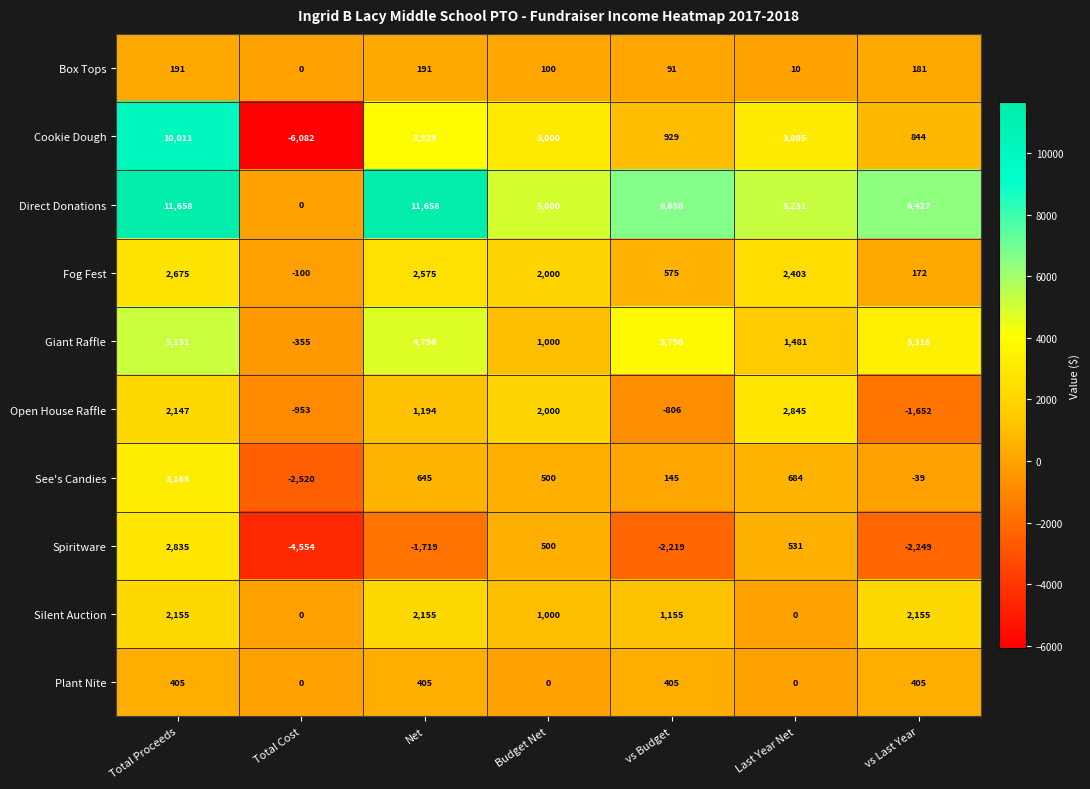

What is the total value across all series at Budget Net?

15100